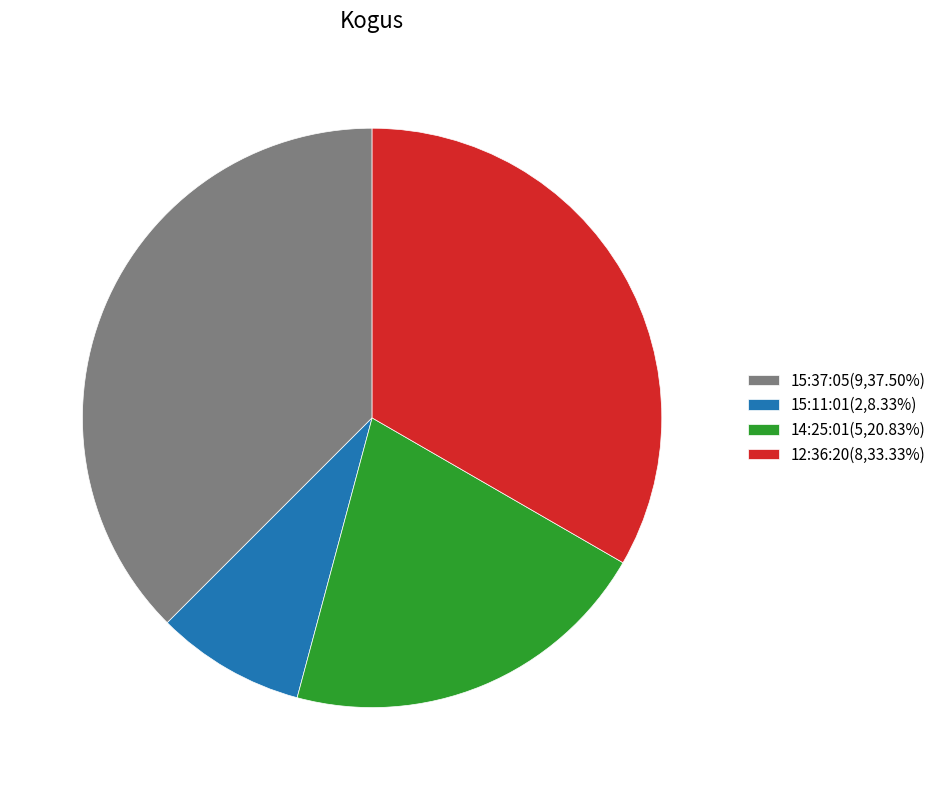

Is the sum of 15:37:05(9,37.50%) and 14:25:01(5,20.83%) greater than half?

Yes